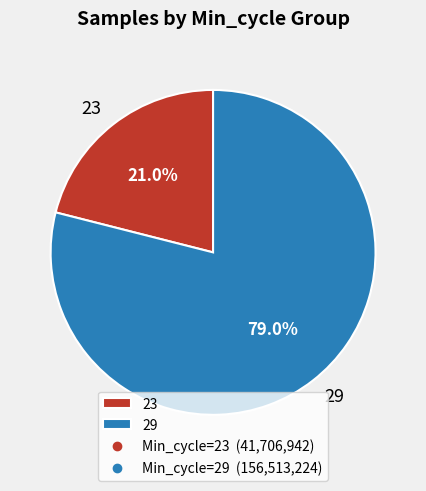

Is there a majority slice in this chart?

Yes